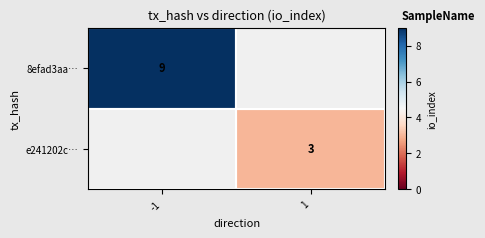

The value of 8efad3aa… at -1 is 16. True or false?

False